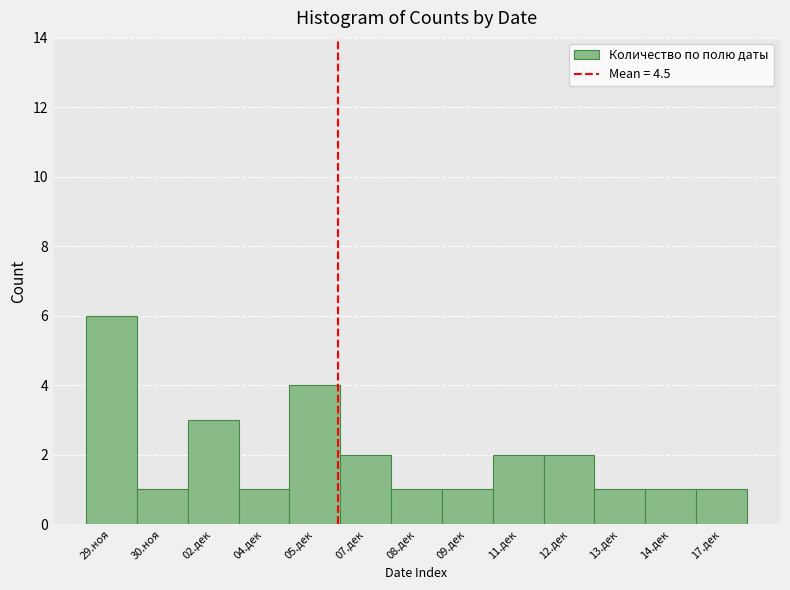

Reading left to right, list all the values displayed in this chart.

6	1	3	1	4	2	1	1	2	2	1	1	1